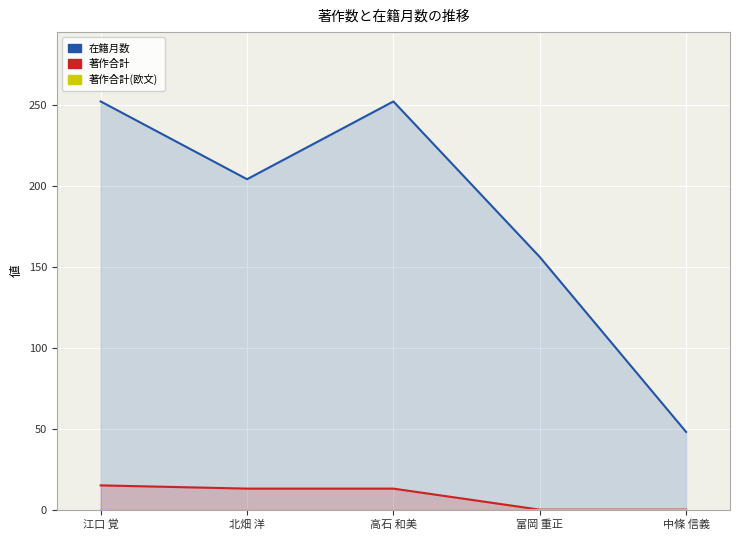

Which series has the largest total across all categories?

在籍月数